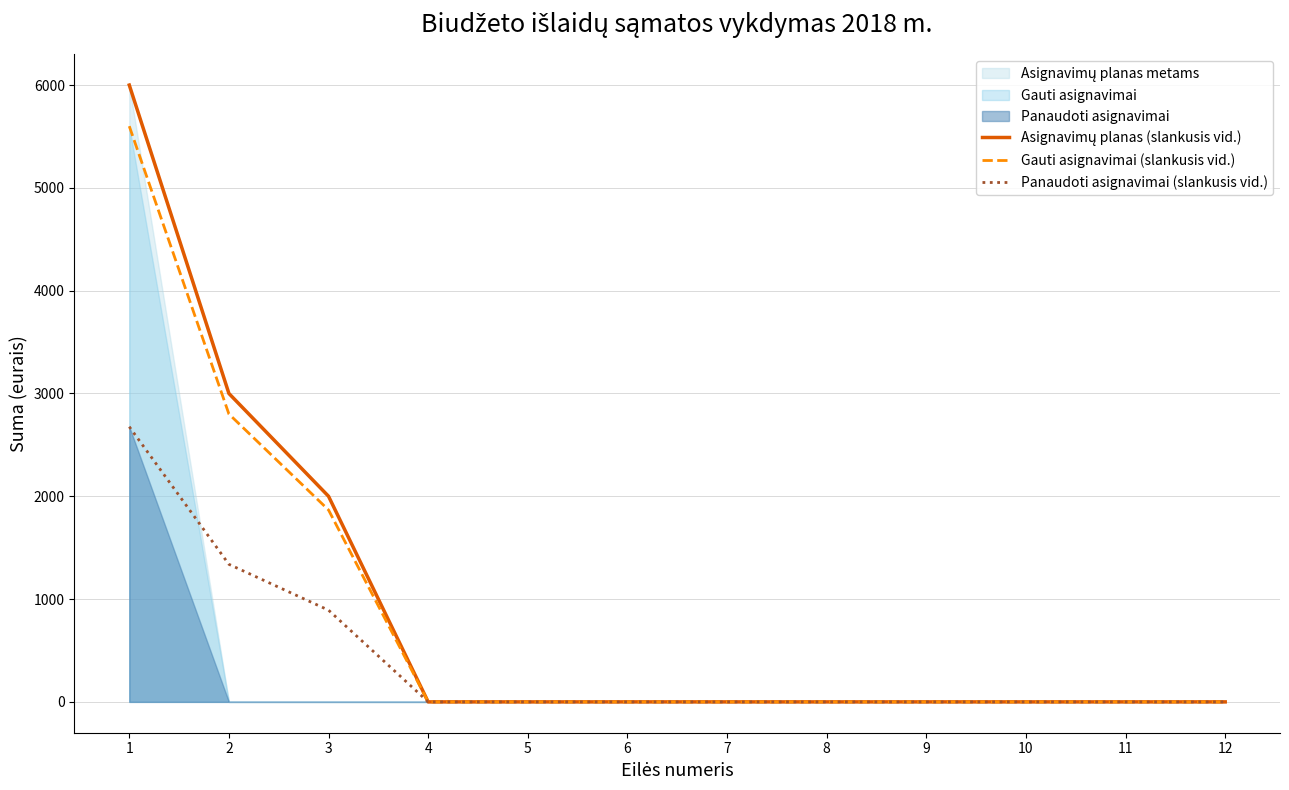

How many values in Asignavimų planas (slankusis vid.) are above zero?

3